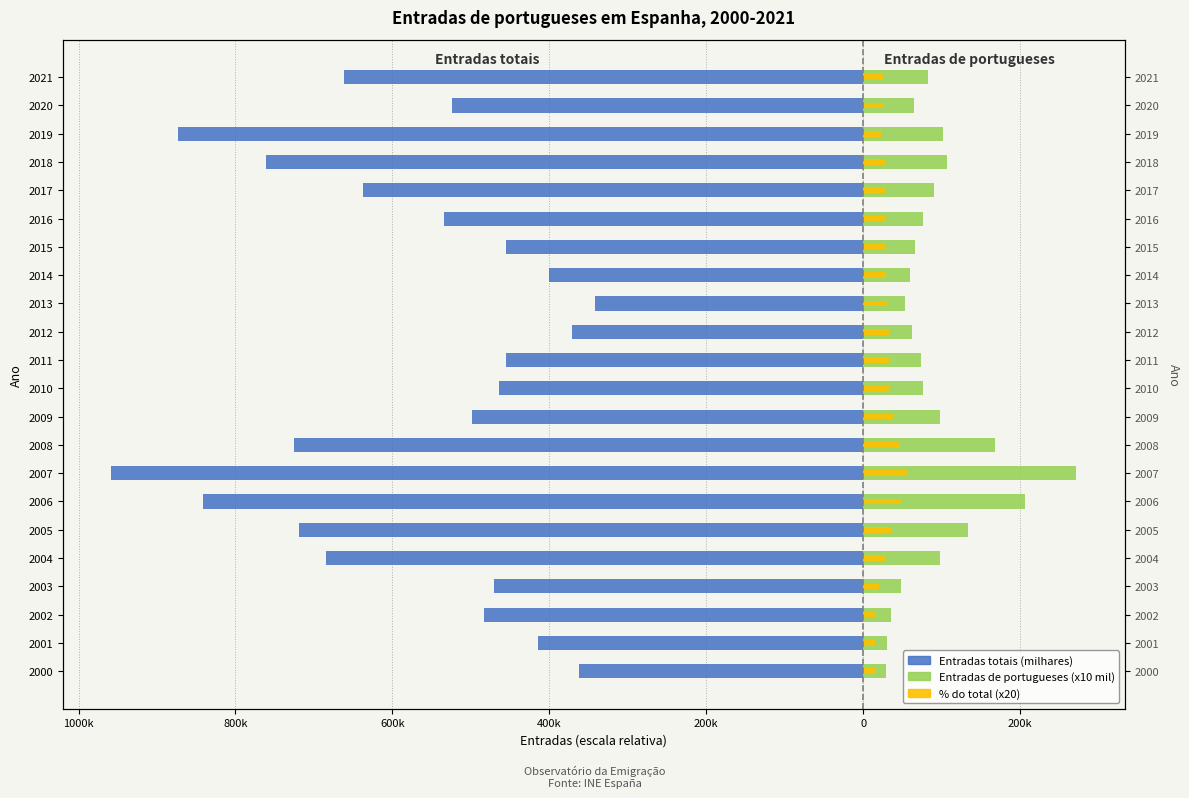

The value of % do total (x20) at 2000 is 10.5. True or false?

False